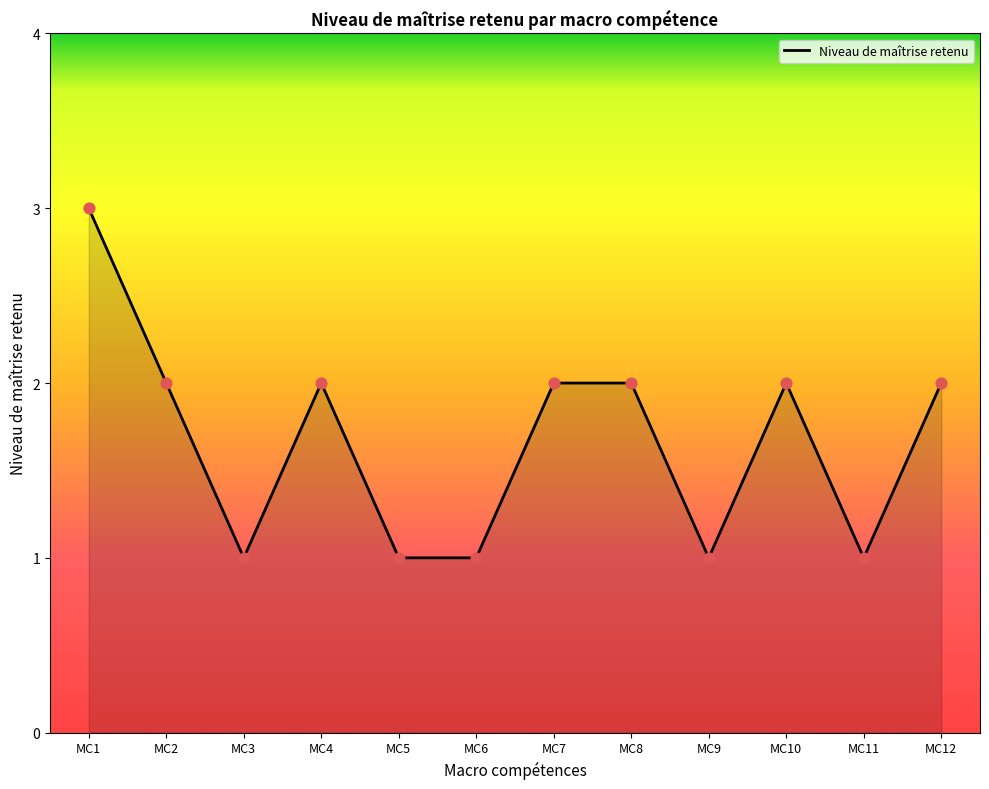

What is the change in value from MC1 to MC3?

-2